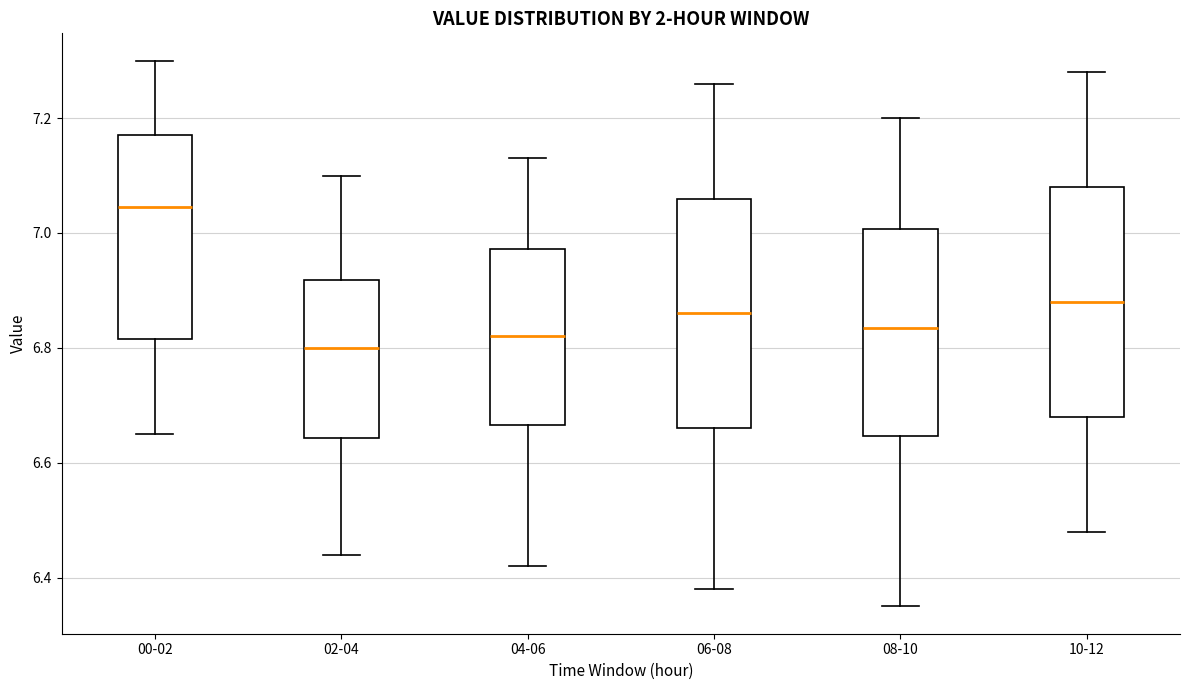

Which box's median line is the highest?

00-02